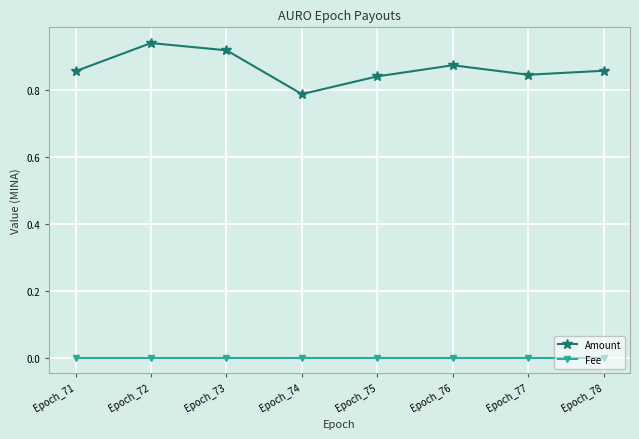

Which series has the largest range (max minus min)?

Amount